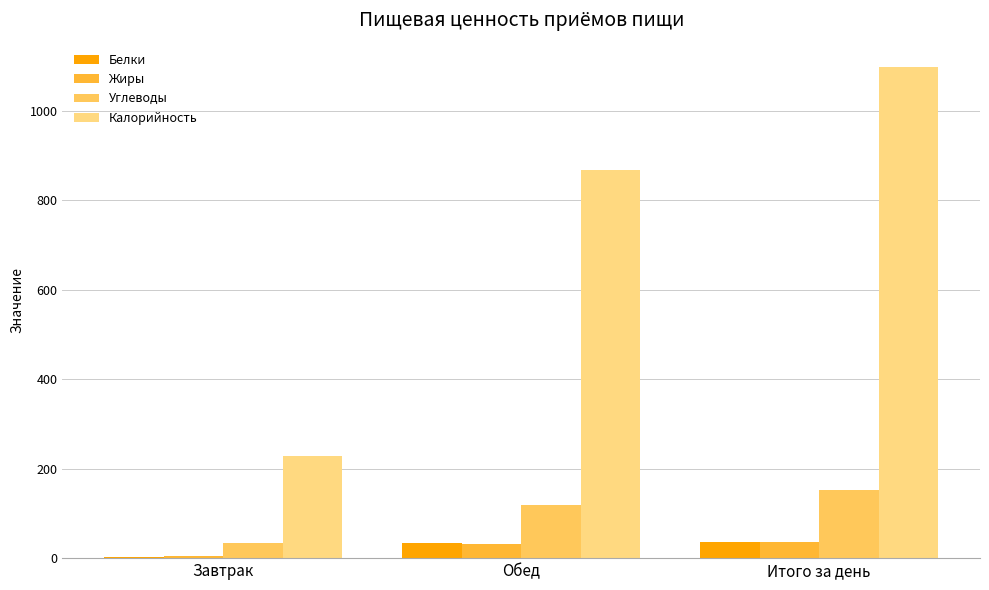

What are all the series names shown in the legend?

Белки, Жиры, Углеводы, Калорийность